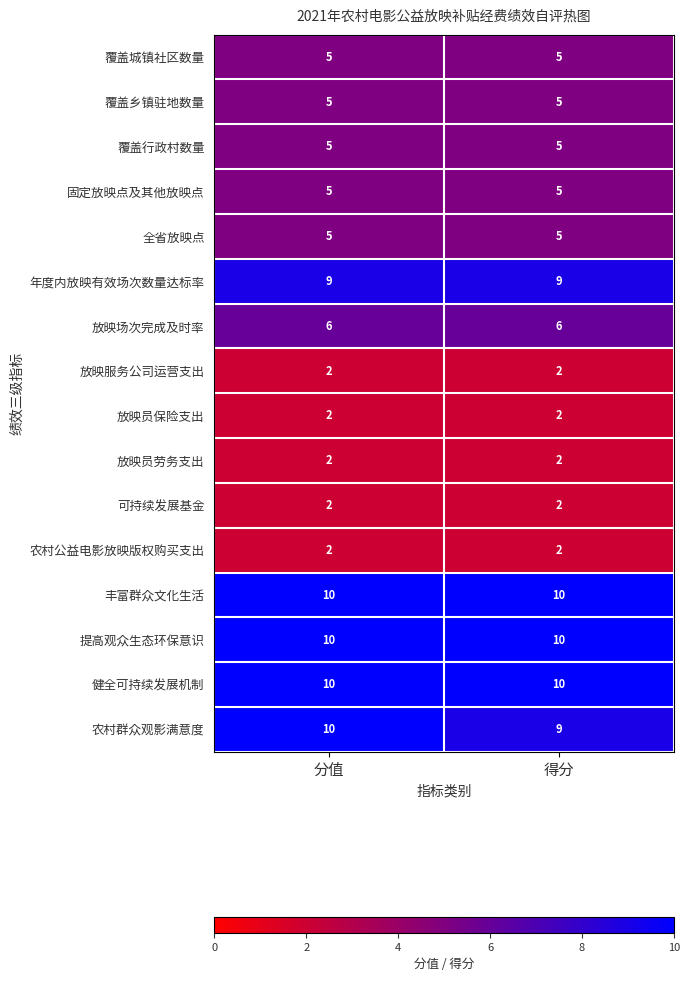

True or false: 覆盖行政村数量 has a value of 5 at 分值.

True